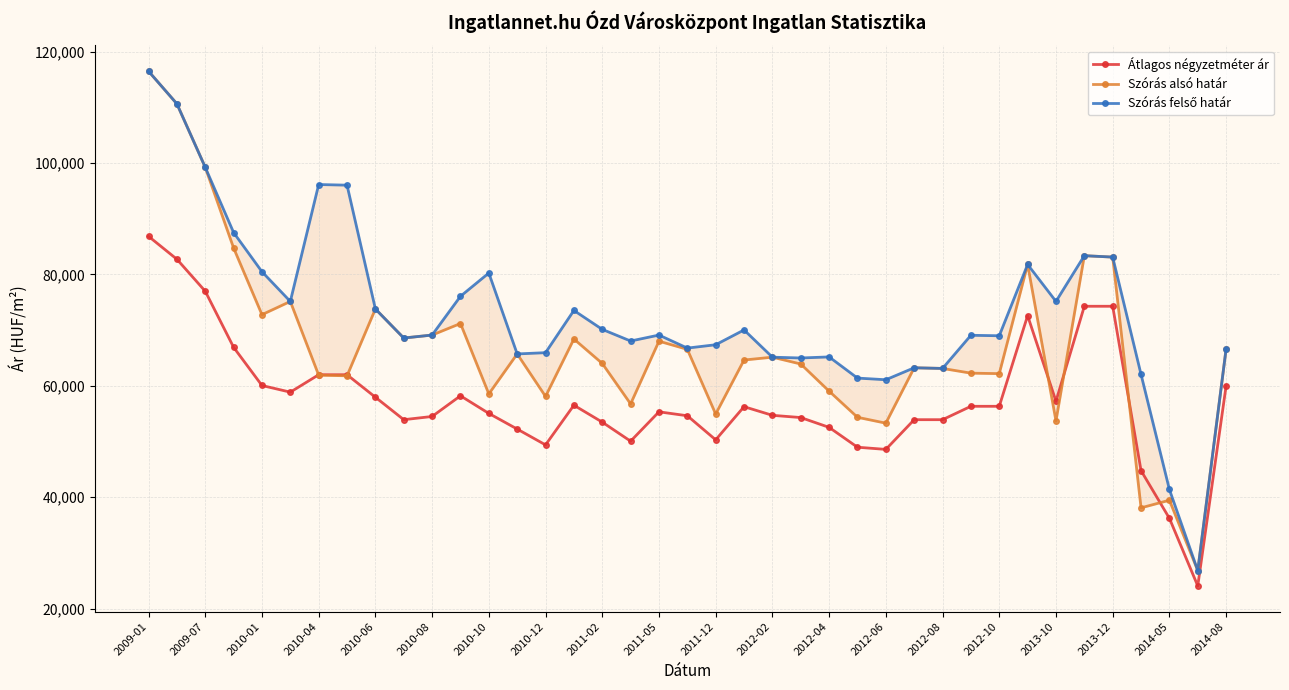

True or false: Átlagos négyzetméter ár and Szórás alsó határ intersect in this chart.

True